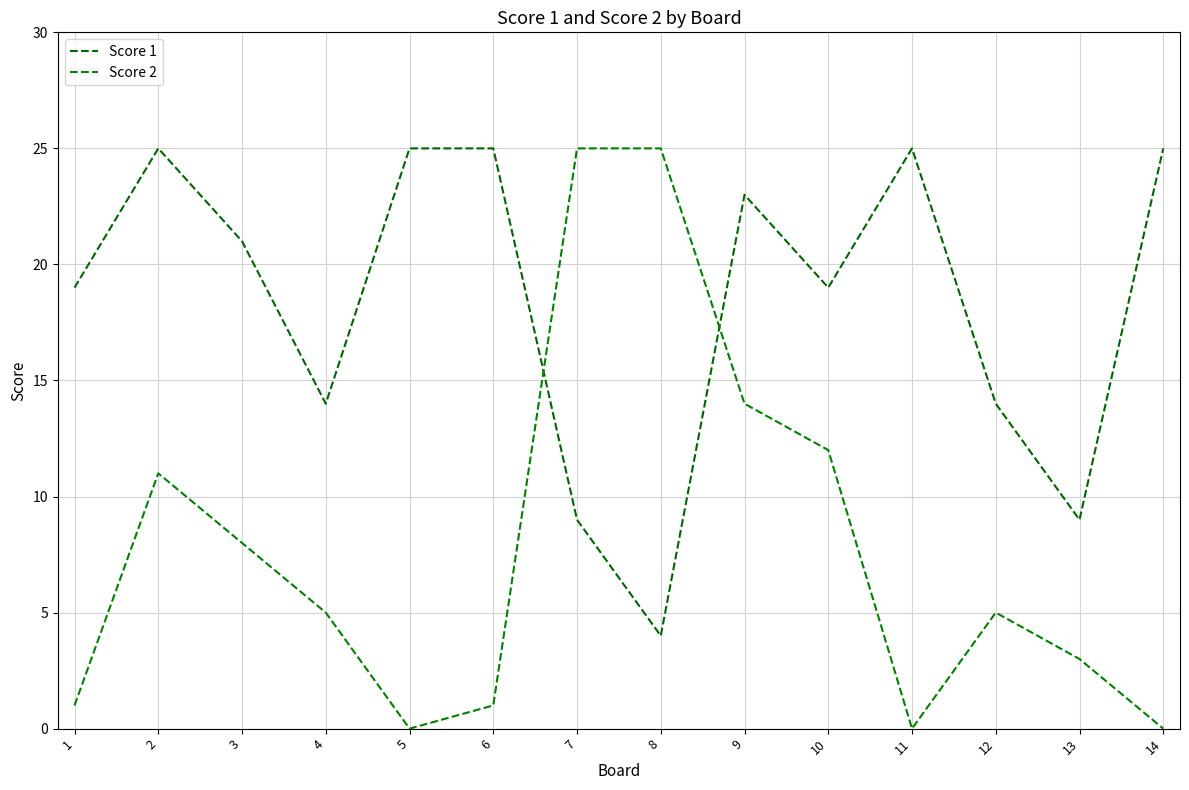

At which label does Score 2 first exceed 5?

2